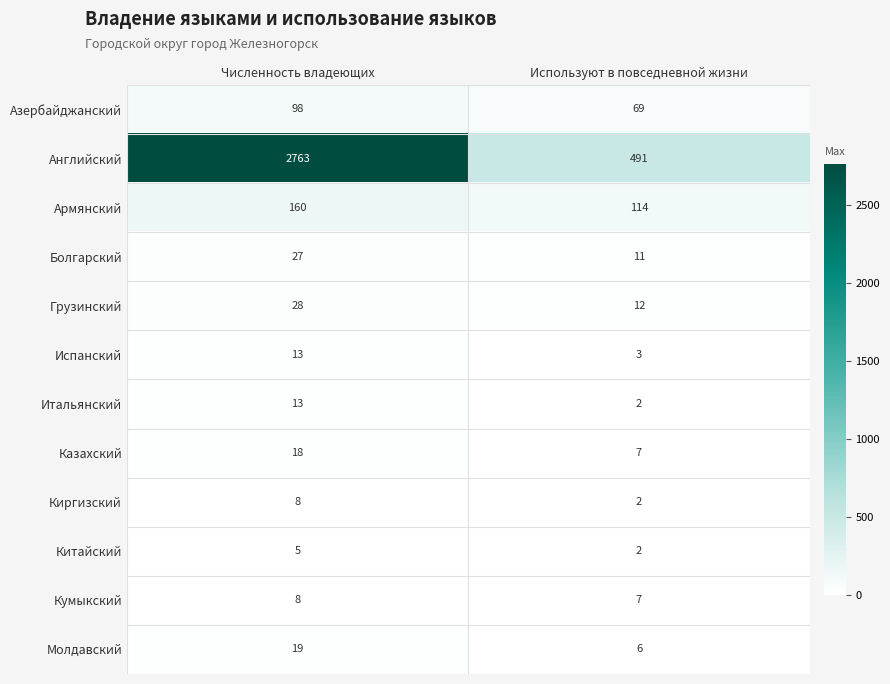

Read the Молдавский value at Используют в повседневной жизни, to the nearest 10.

10